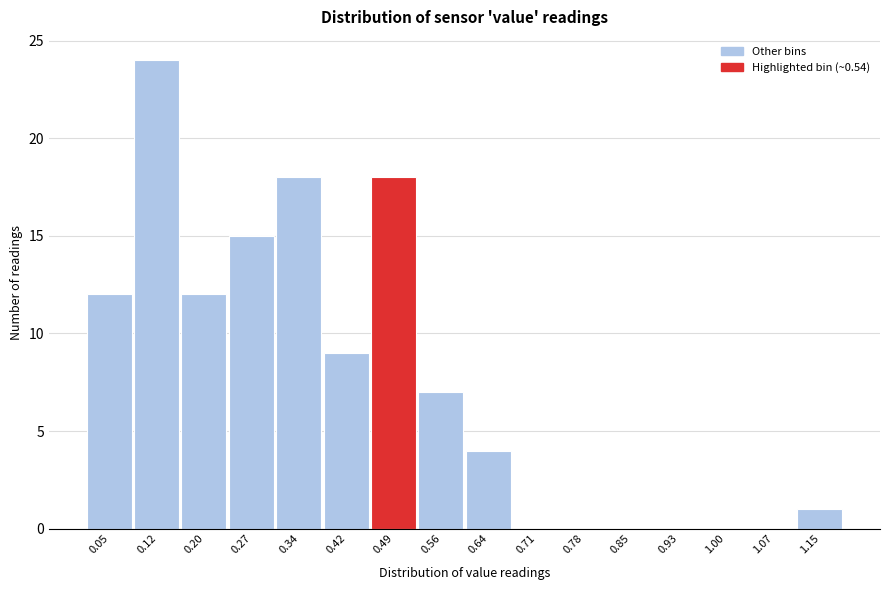

Reading left to right, transcribe all the data shown in this chart.

0.05=12	0.12=24	0.20=12	0.27=15	0.34=18	0.42=9	0.49=18	0.56=7	0.64=4	0.71=0	0.78=0	0.85=0	0.93=0	1.00=0	1.07=0	1.15=1